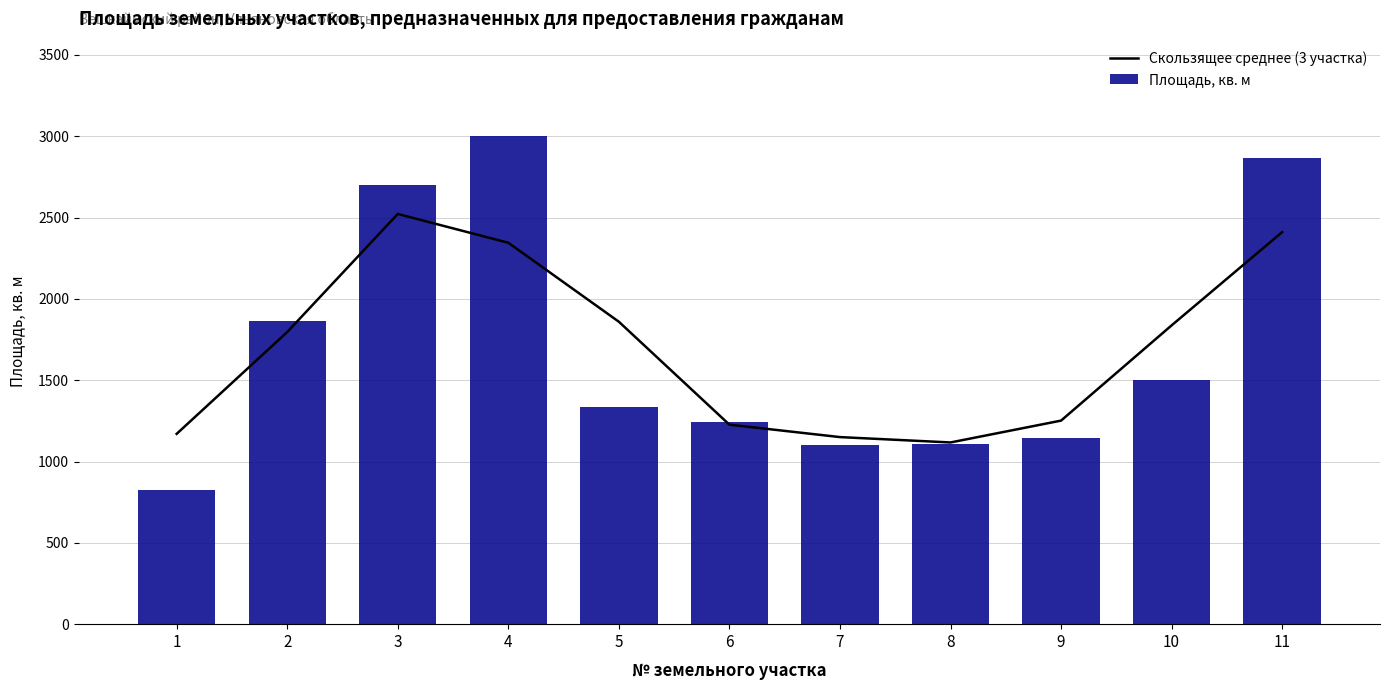

What is the value of the Скользящее среднее (3 участка) bar at the 4th from the left?

2345.3